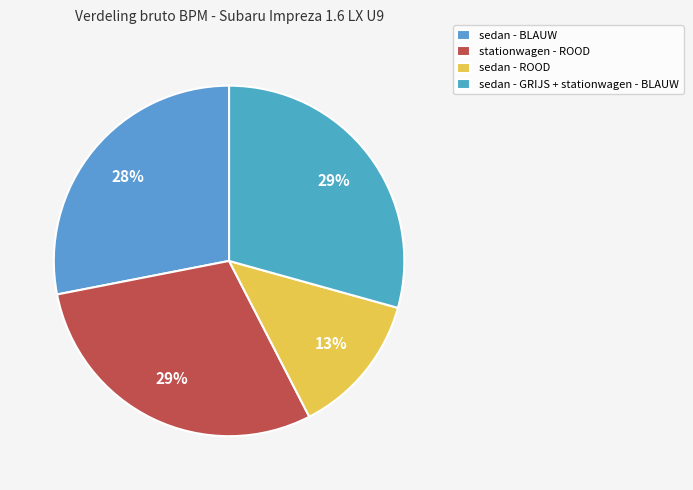

Is there any slice that represents more than half of the pie?

No